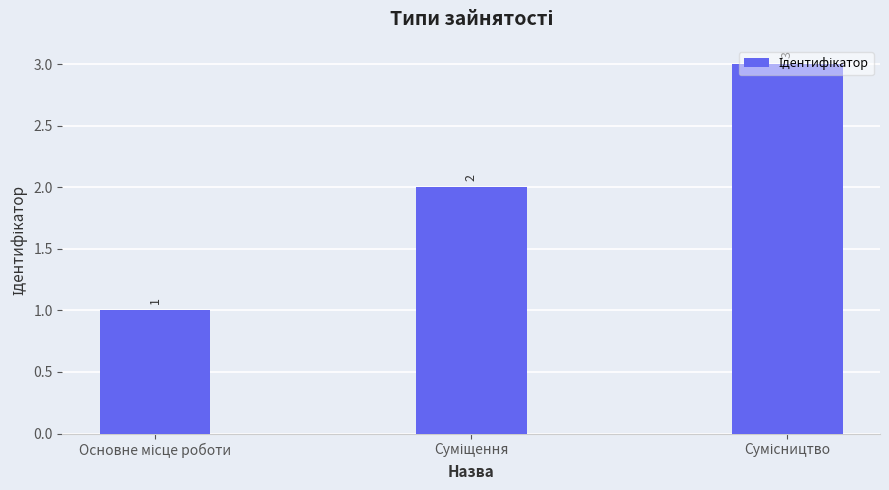

What is the maximum value shown in the chart?

3